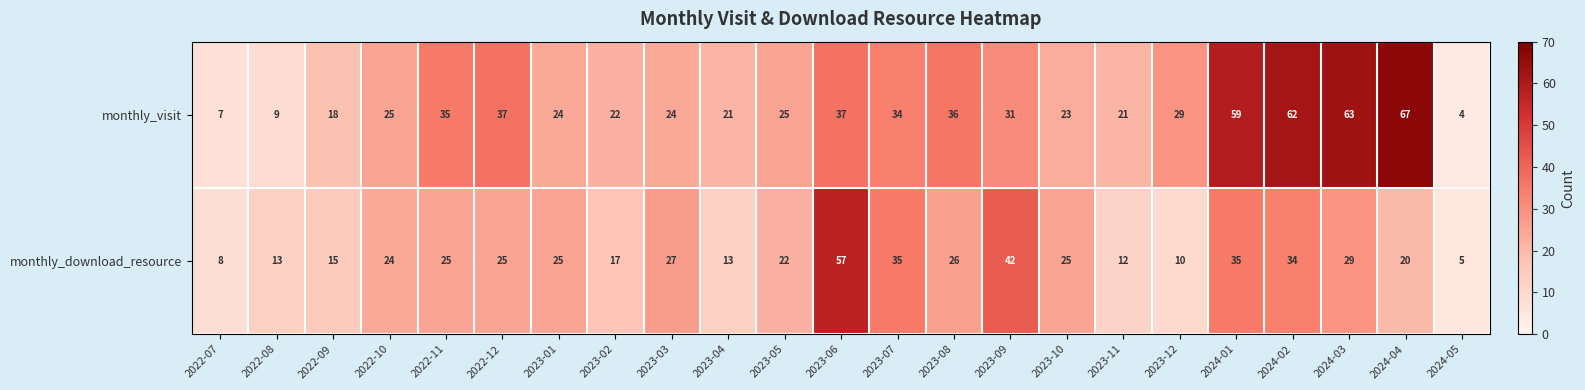

Read the monthly_visit value at 2023-09.

31